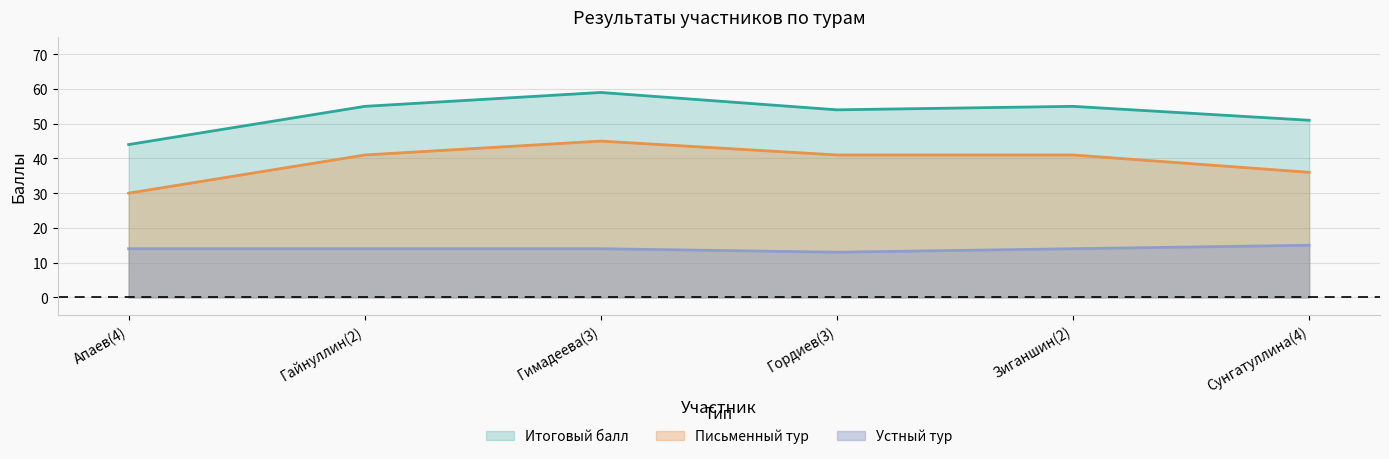

True or false: Устный тур has more than 0 points higher than both neighbors.

False